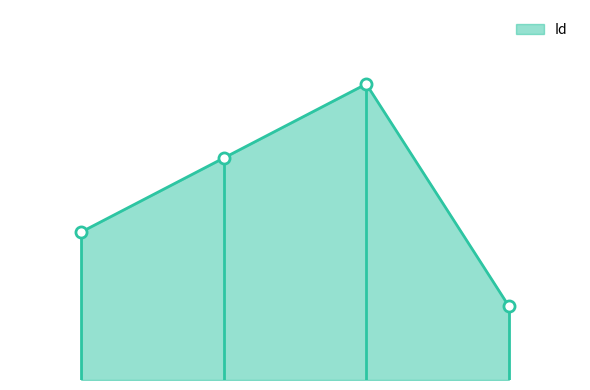

Where is the data nearest to the value 2?

g1